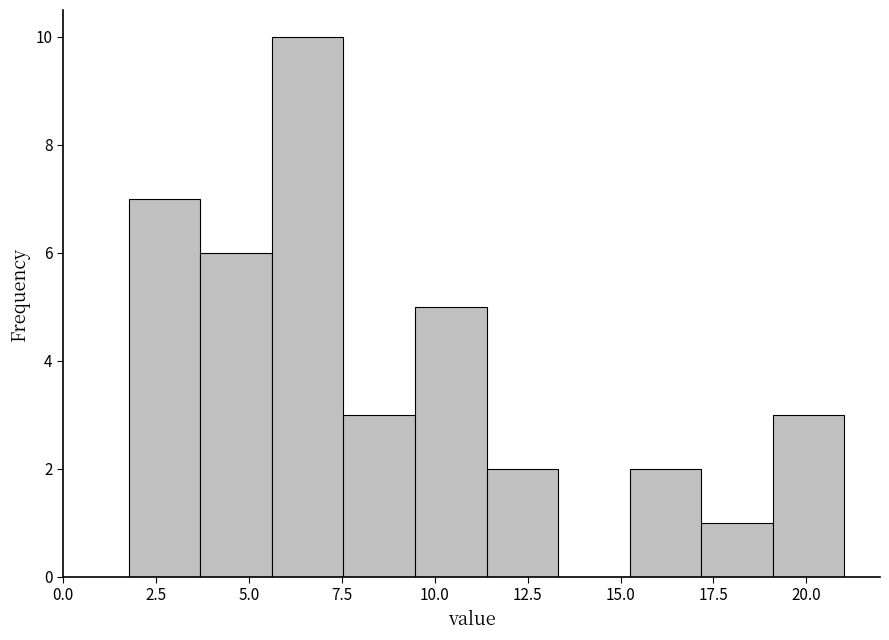

Read against the x-axis, roughly where is the centre of the tallest bar?

6.5